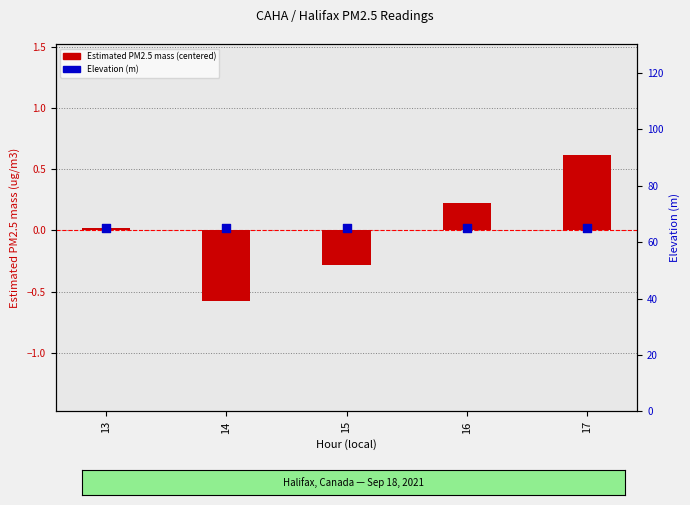

At how many categories does at least one series exceed 23?

5